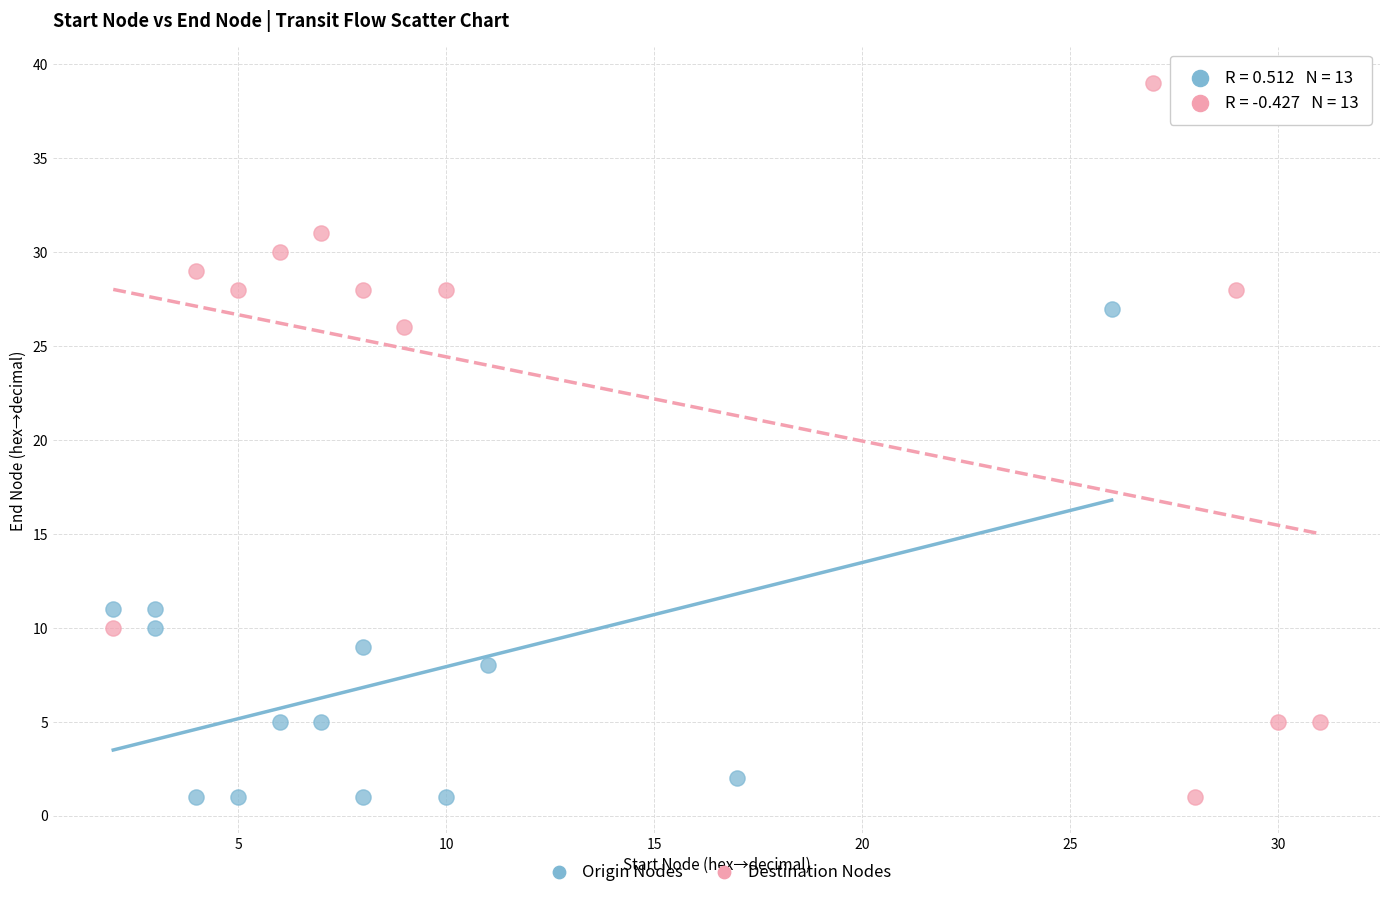

Which series contains the highest Y value?

Destination Nodes